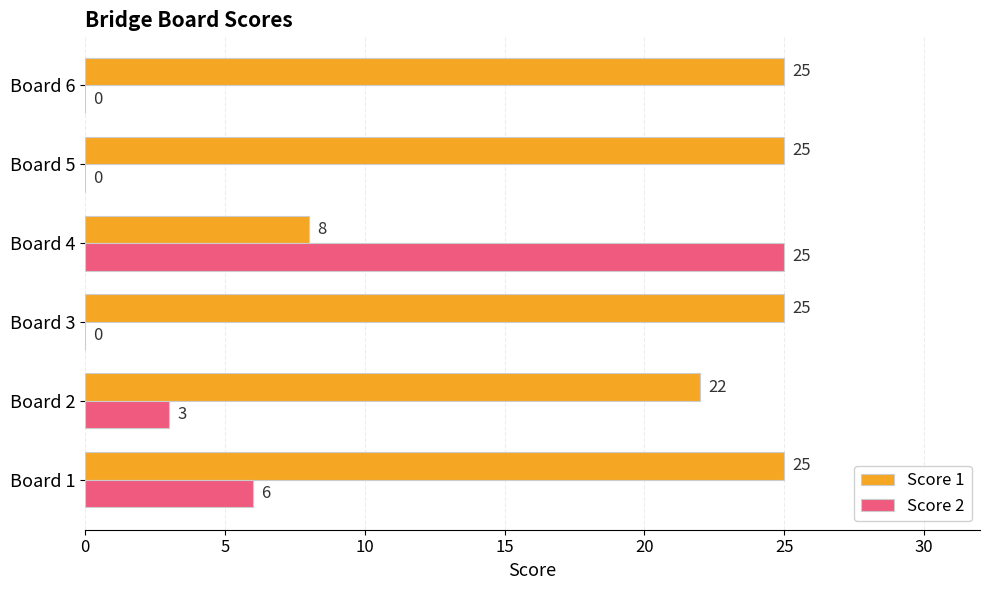

How many Score 2 values are between 0 and 6?

5